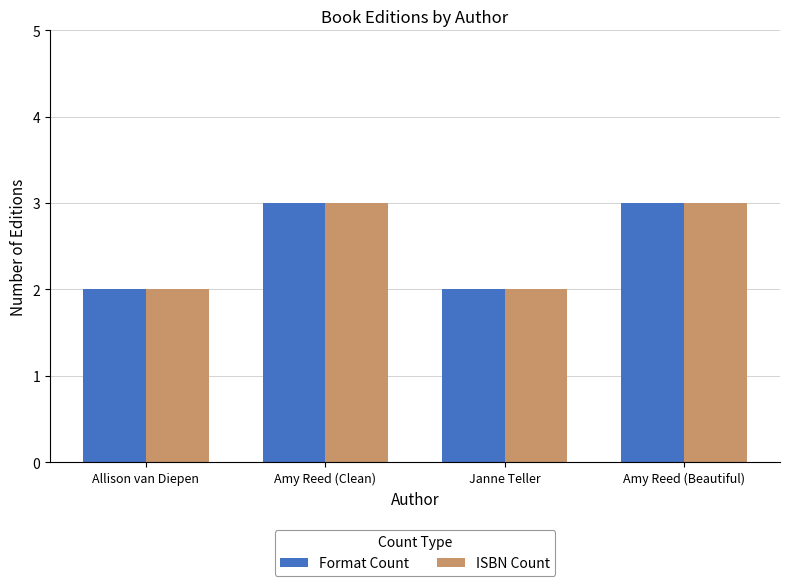

What is the highest value of the Format Count series?

3